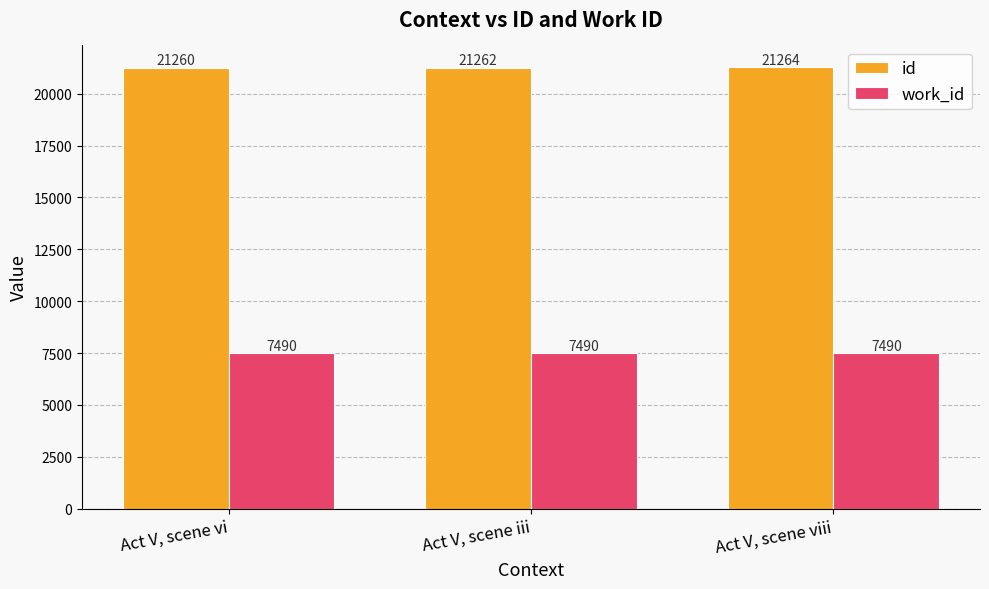

True or false: id has a value of 21260.5 at Act V, scene vi.

True